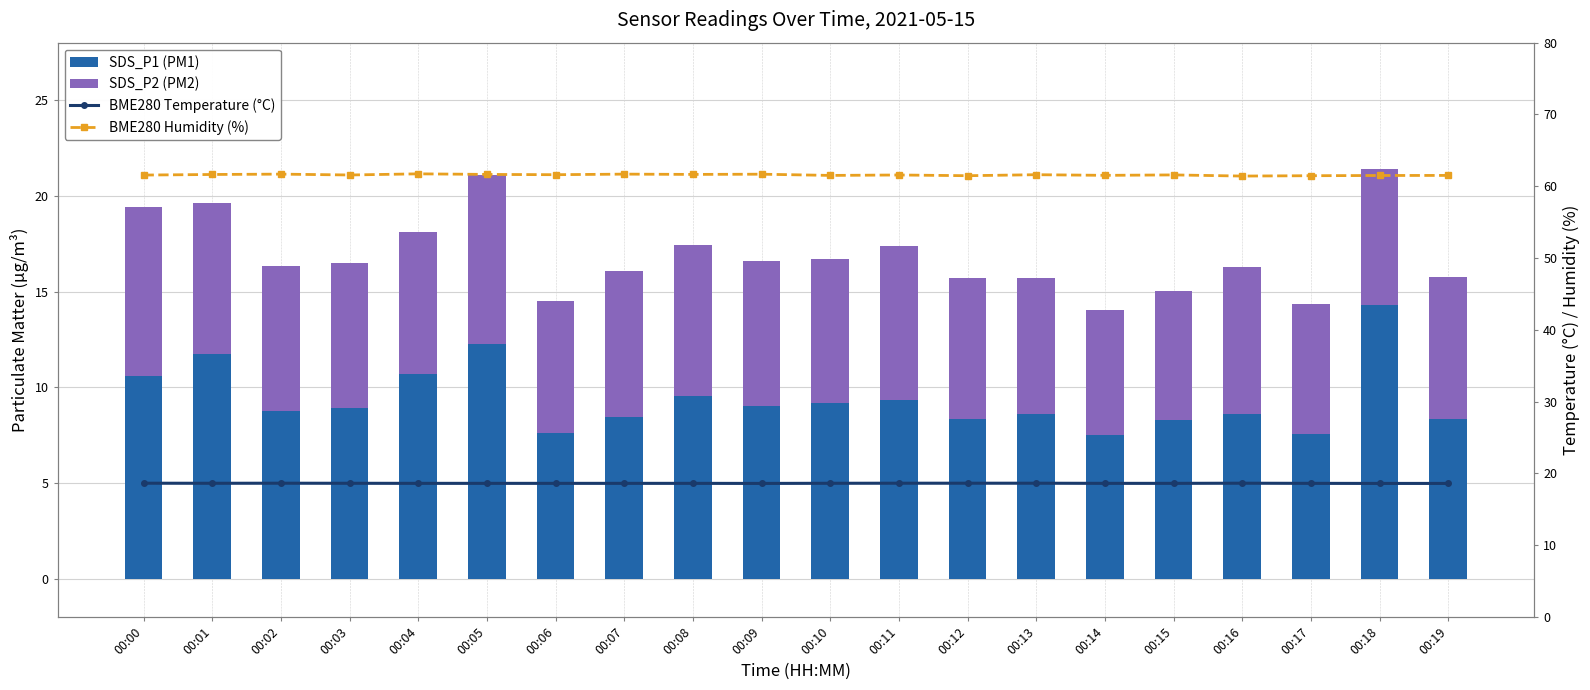

Where is SDS_P2 (PM2) nearest to the value 7?

00:06